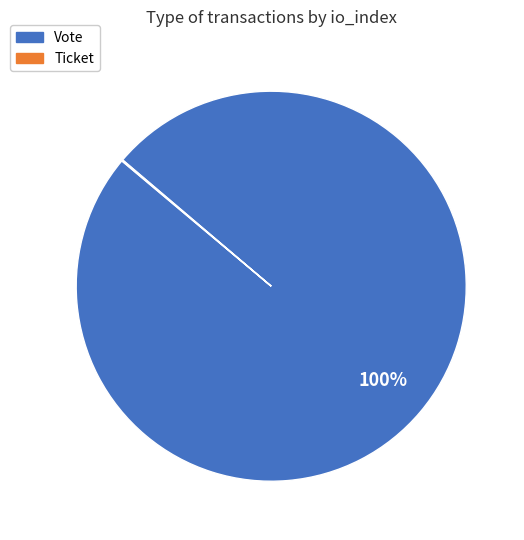

Which slice is the largest?

Vote